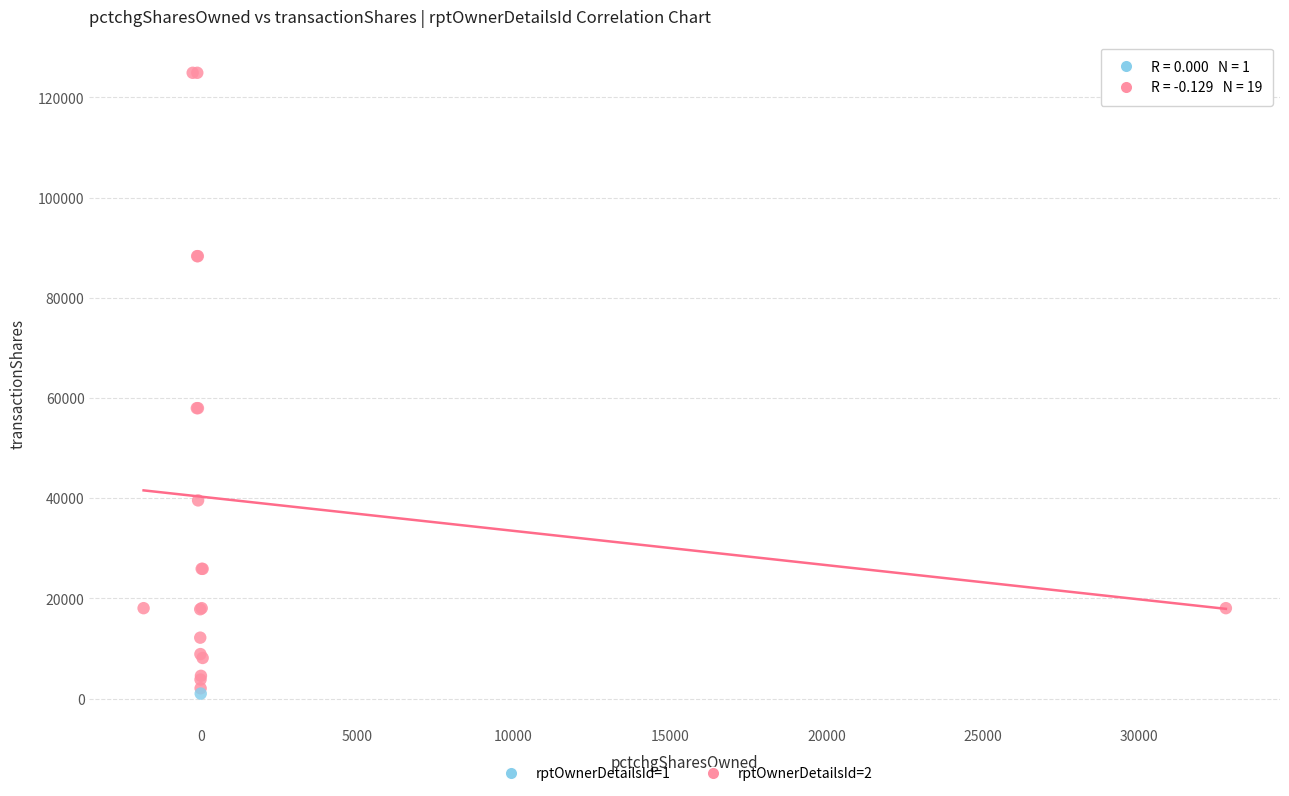

What are all the series names shown in the legend?

rptOwnerDetailsId=1, rptOwnerDetailsId=2